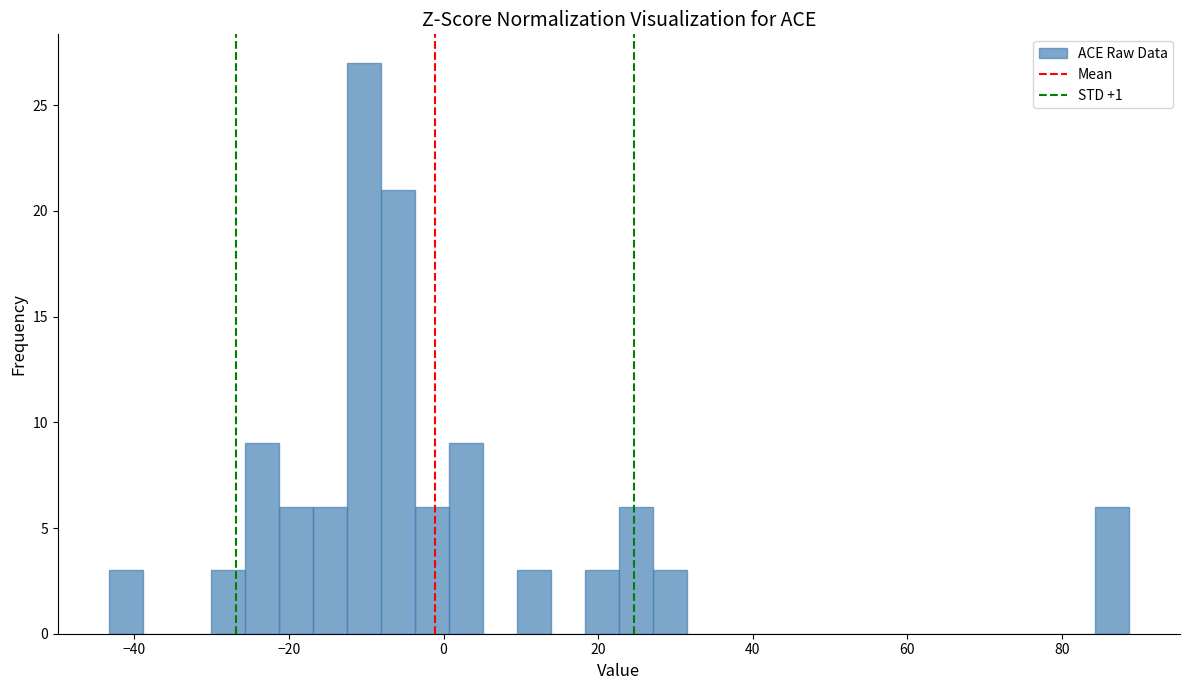

Read against the x-axis, roughly where is the centre of the tallest bar?

-10